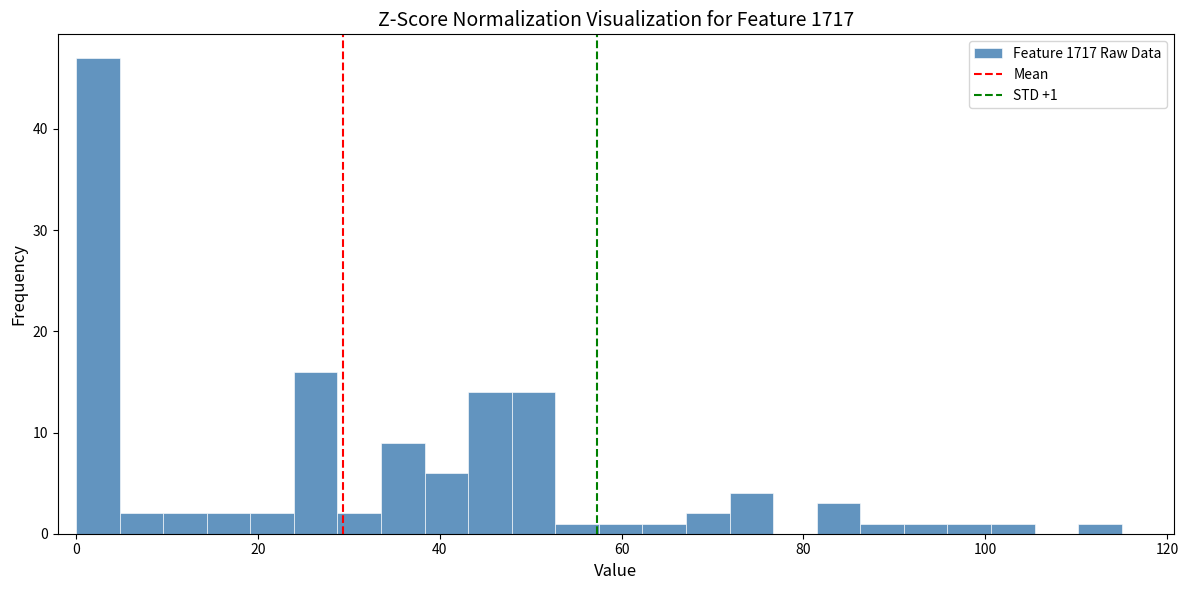

Read against the x-axis, roughly where is the centre of the tallest bar?

2